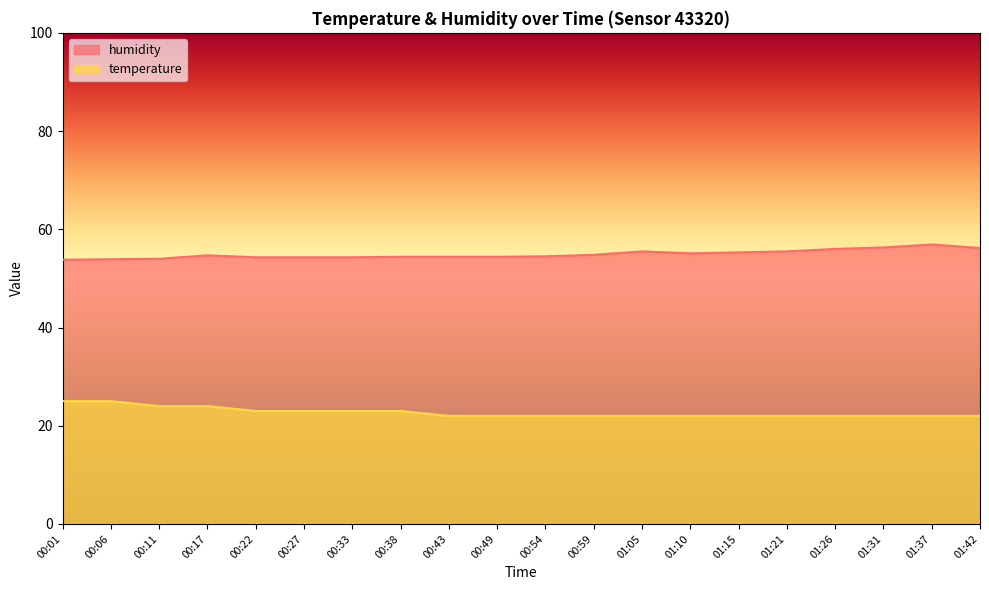

What is the sum of the temperature values at 01:31 and 00:33?

45.0